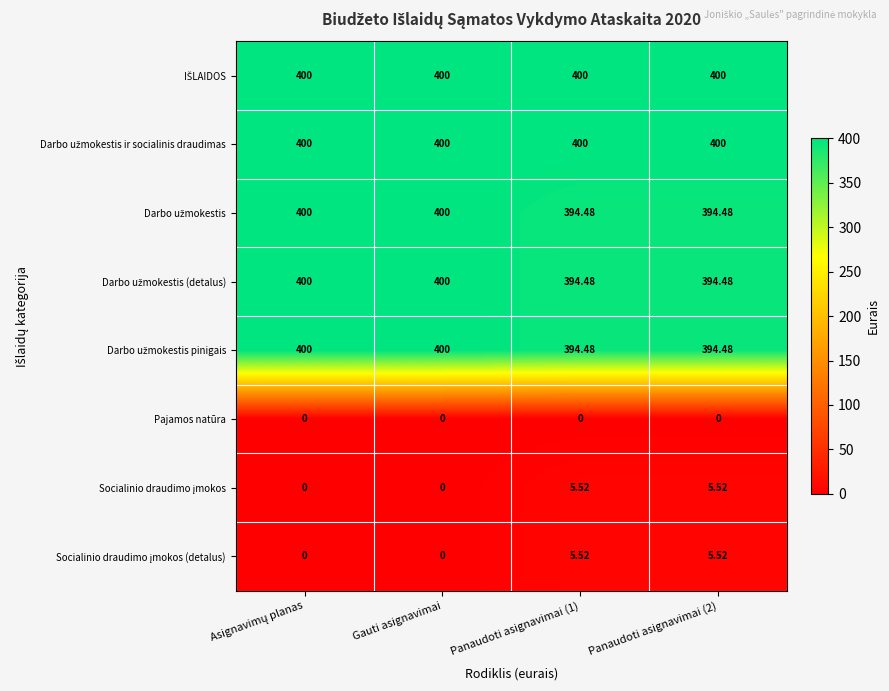

At which category is the sum across all series the highest?

Asignavimų planas